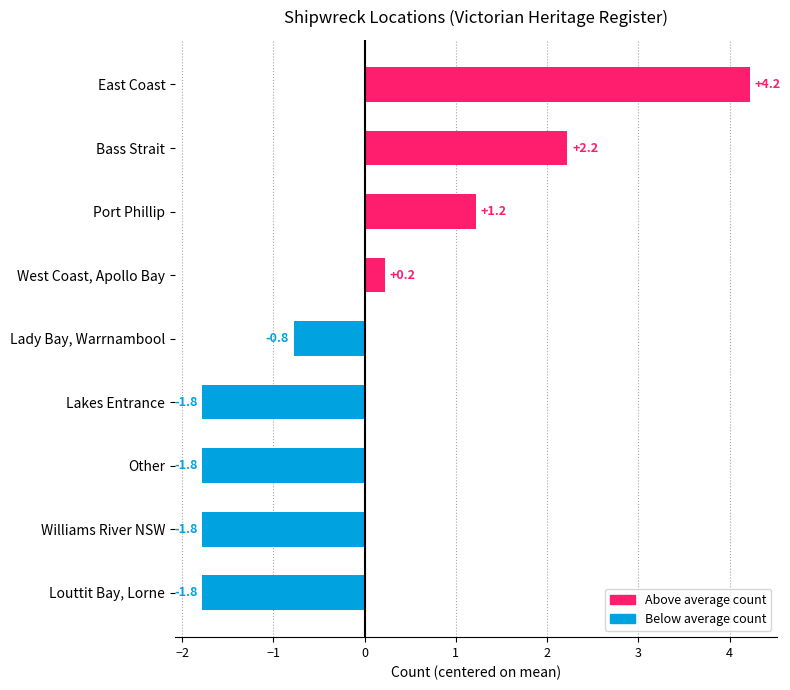

Read the value at Port Phillip.

1.2